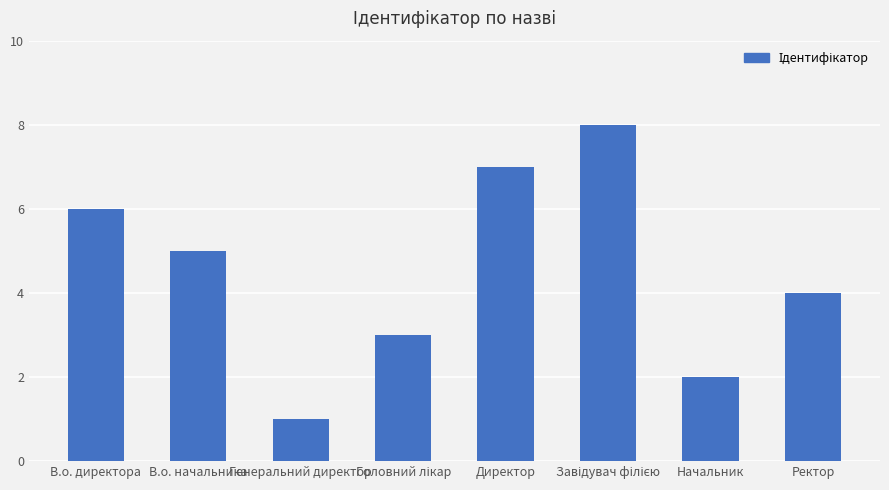

What is the minimum value shown in the chart?

1